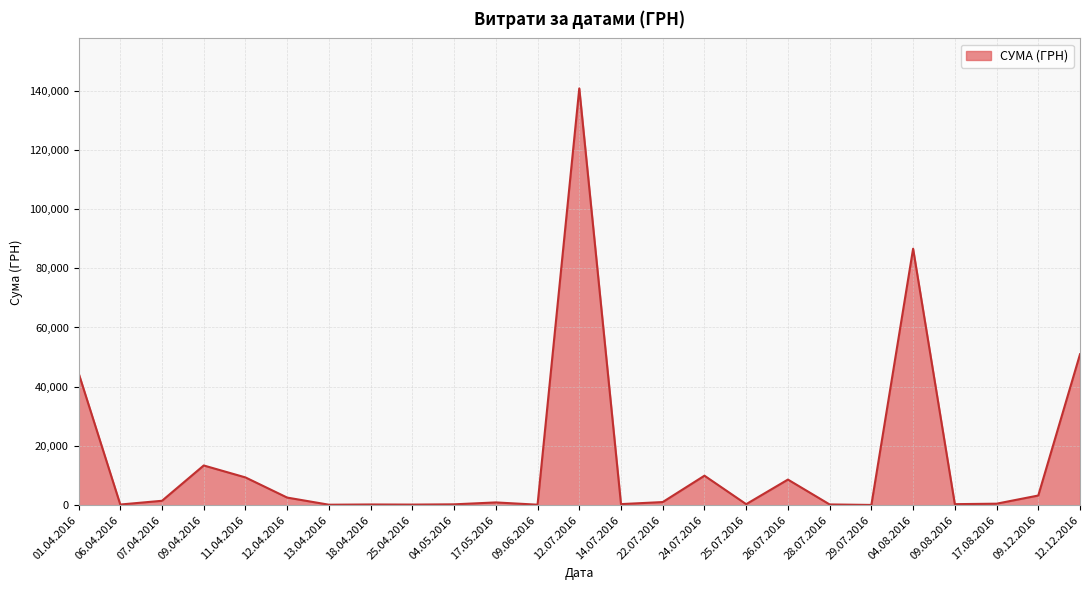

Which category has the highest value across all series?

12.07.2016